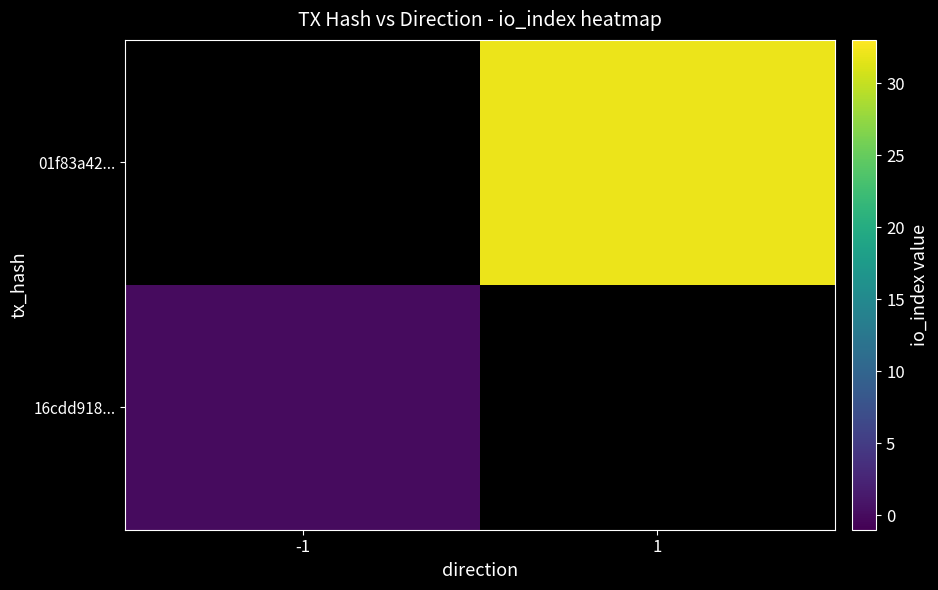

The value of 16cdd918... at -1 is 0.0. True or false?

True